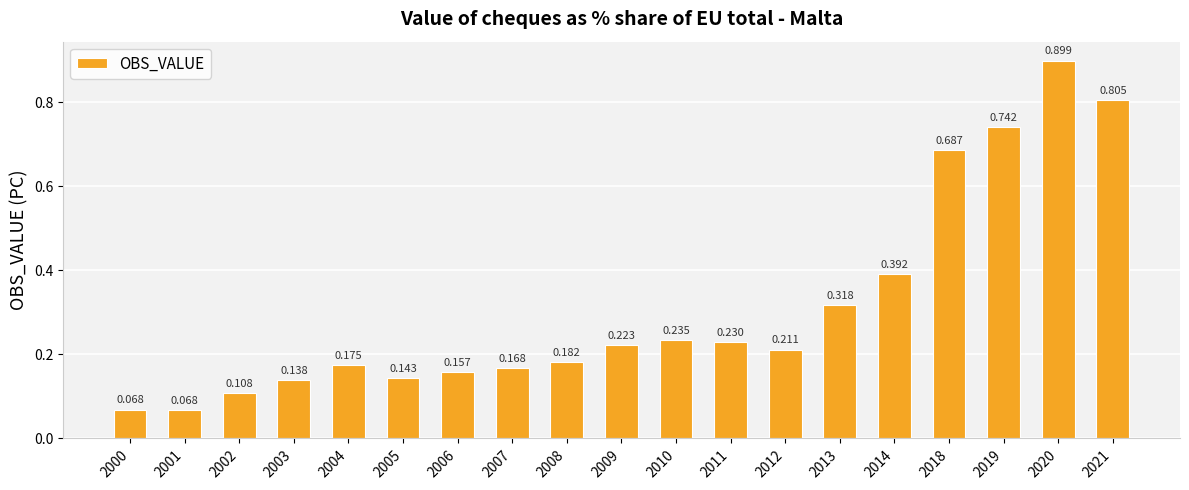

Count the number of categories in the chart.

19